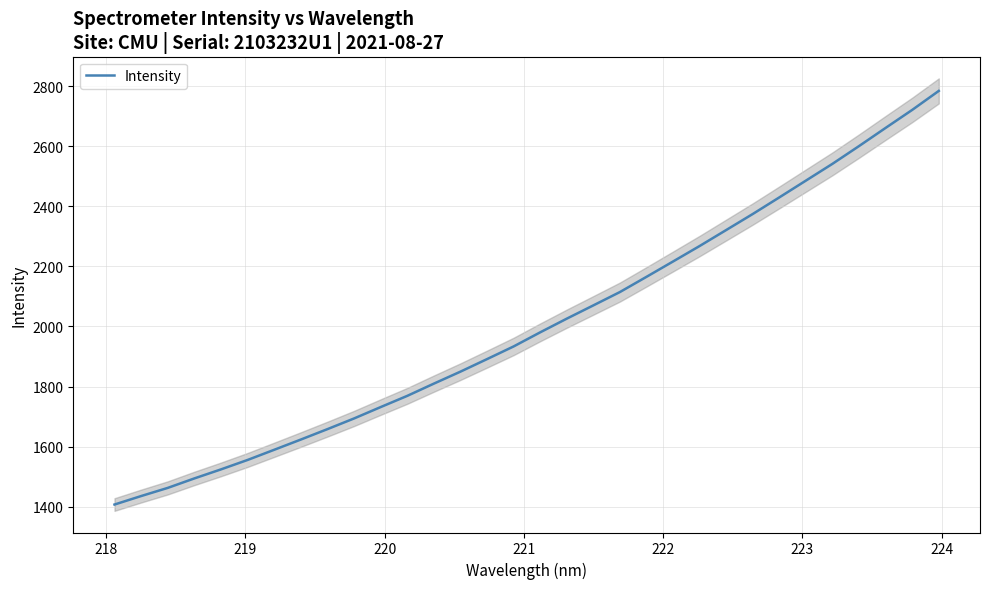

What is the maximum value shown in the chart?

2784.7